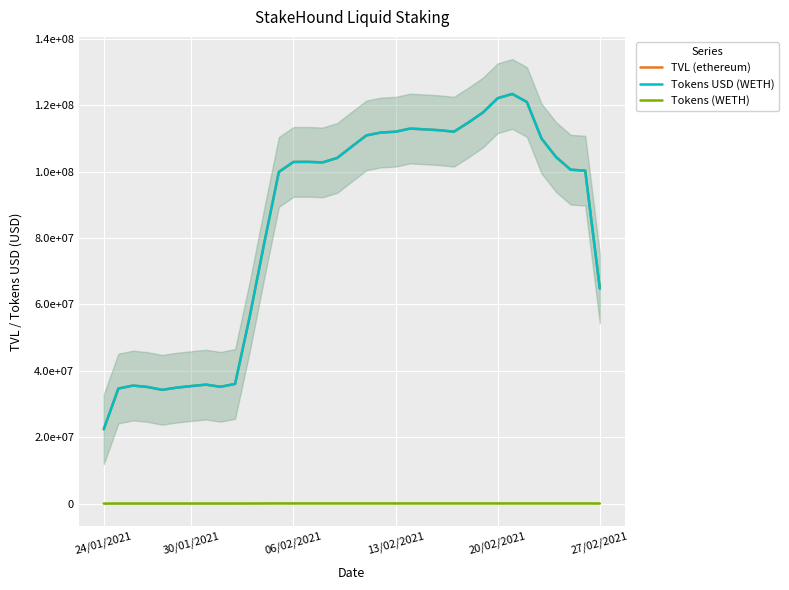

True or false: Tokens USD (WETH) has a value of 64143963.9 at 12.

False